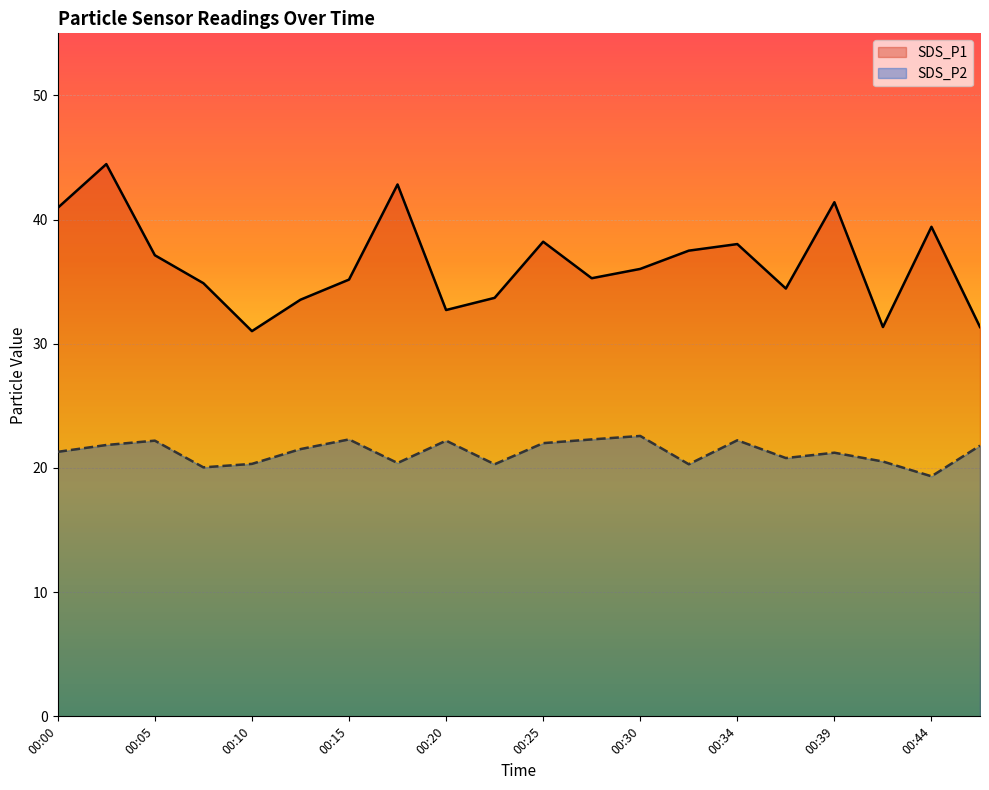

At how many categories does at least one series exceed 29?

20